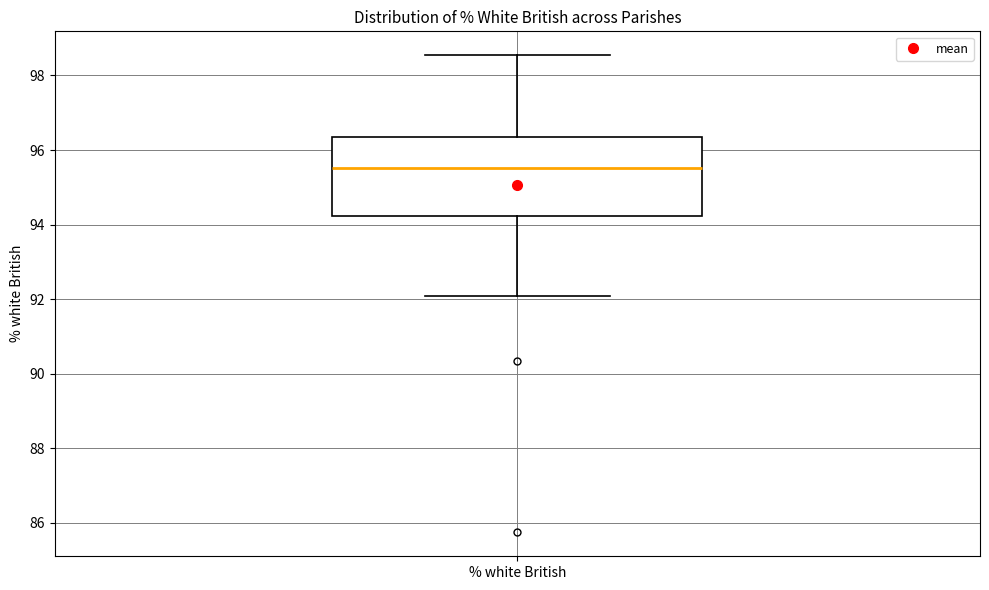

Where does the lower whisker of the box for % white British end on the y-axis? The values are not printed on the chart, so give them approximately, as read against the axis.

92.0